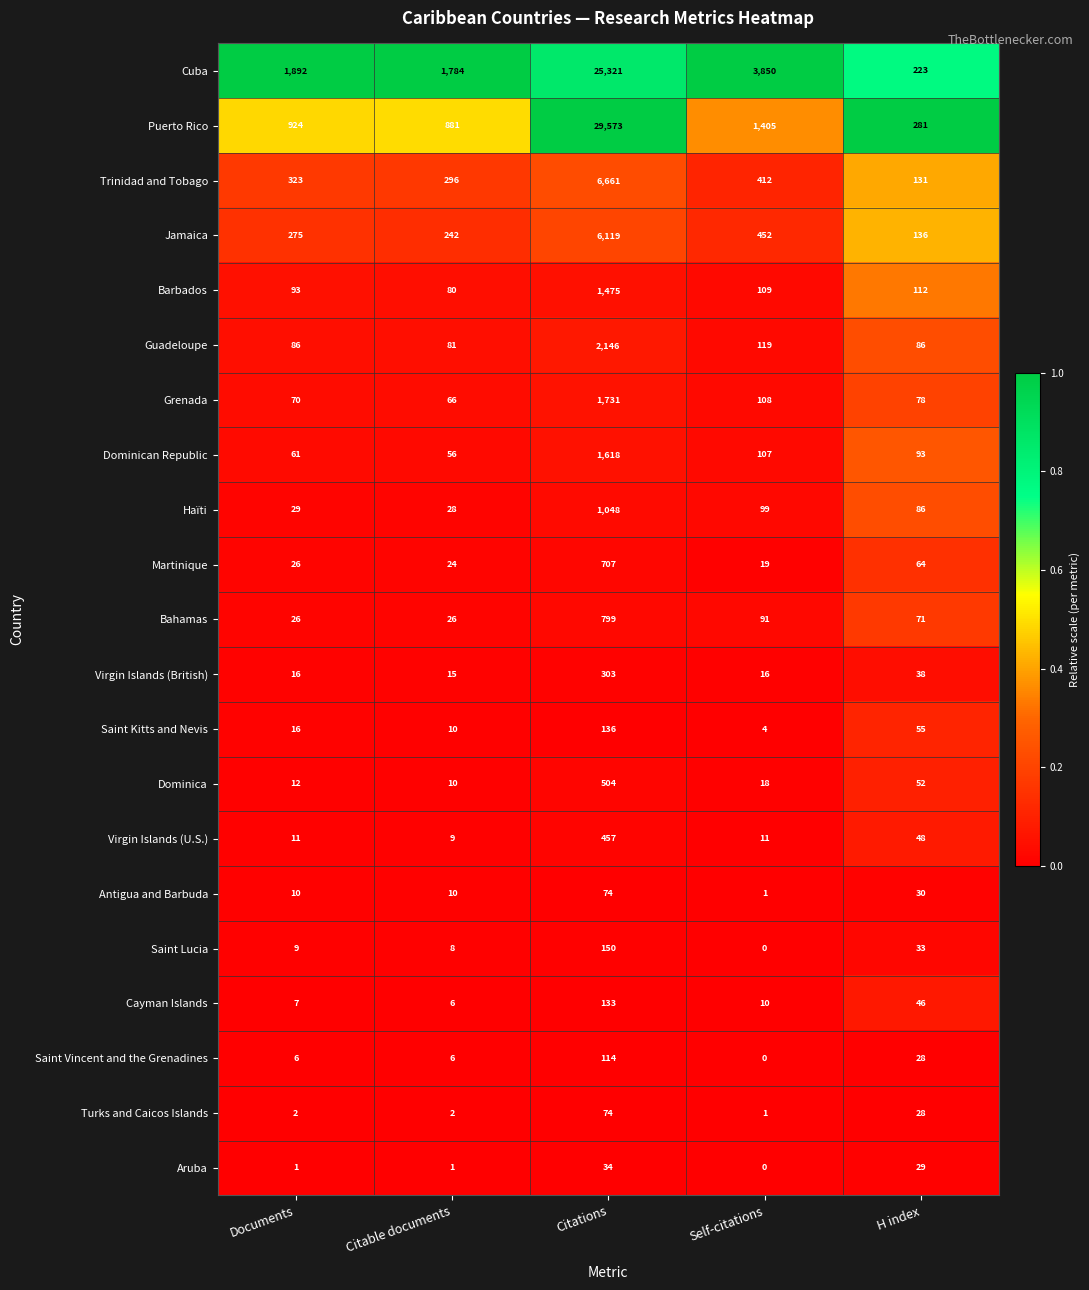

At which category is the sum across all series the highest?

Citations